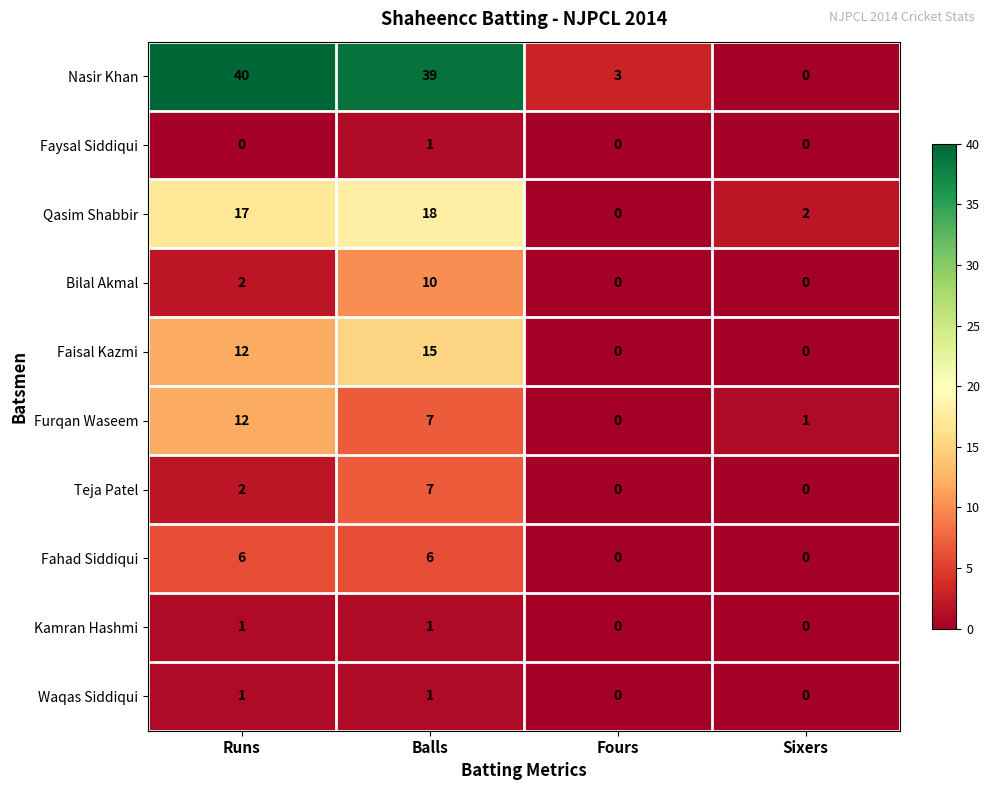

What is the sum of the Bilal Akmal values at Balls and Runs?

12